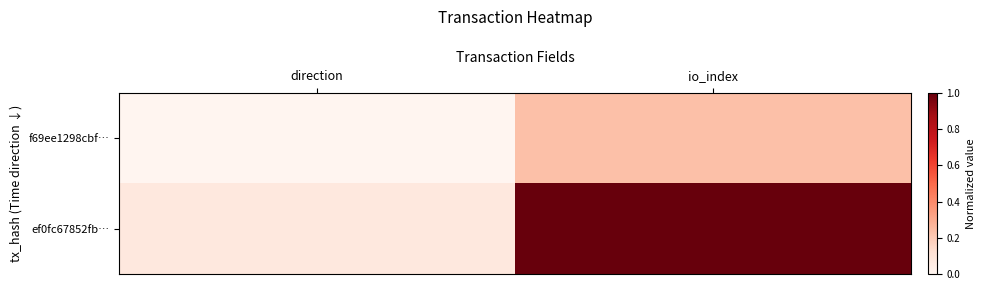

Count the number of categories in the chart.

2